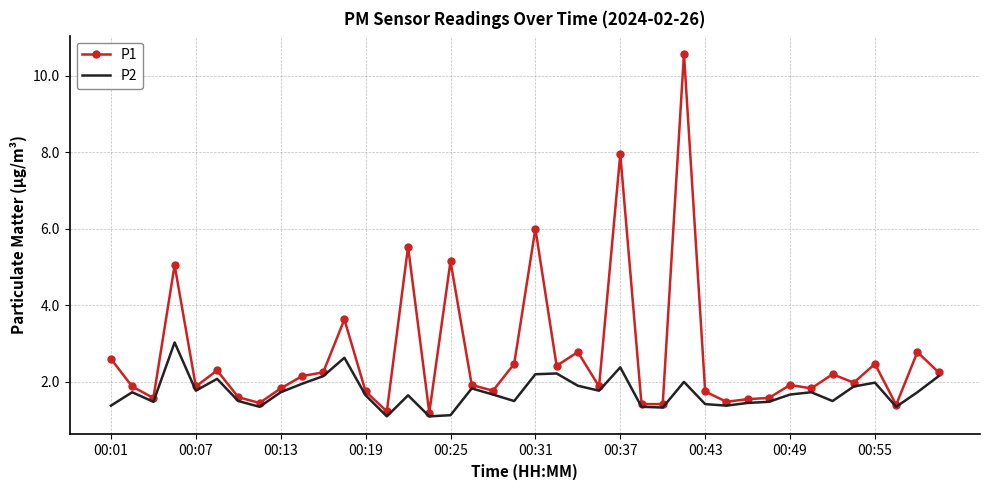

List the series in order of their overall mean, highest first.

P1, P2